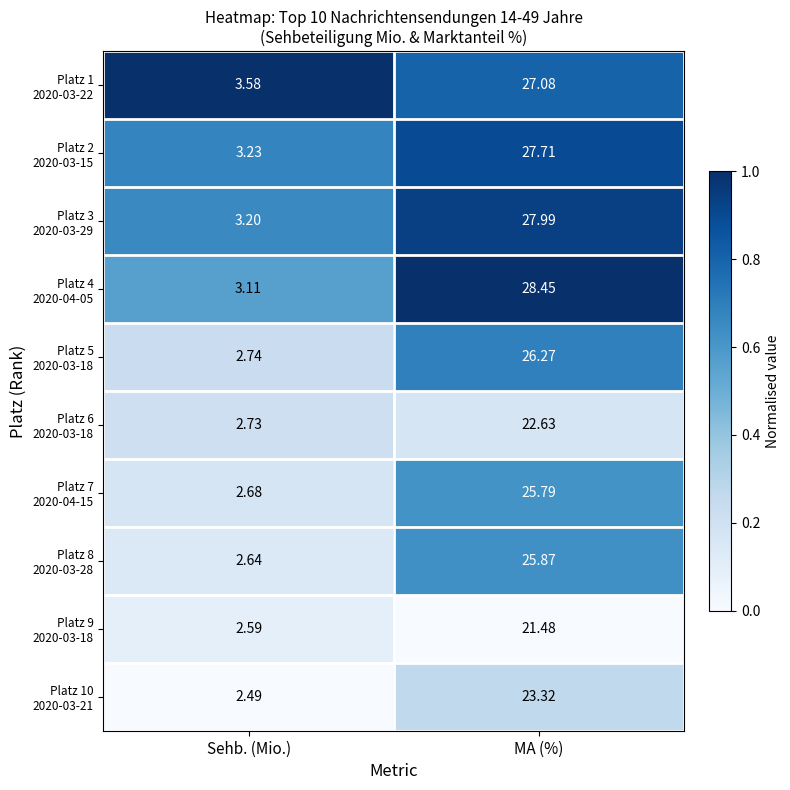

At which category is the sum across all series the highest?

MA (%)